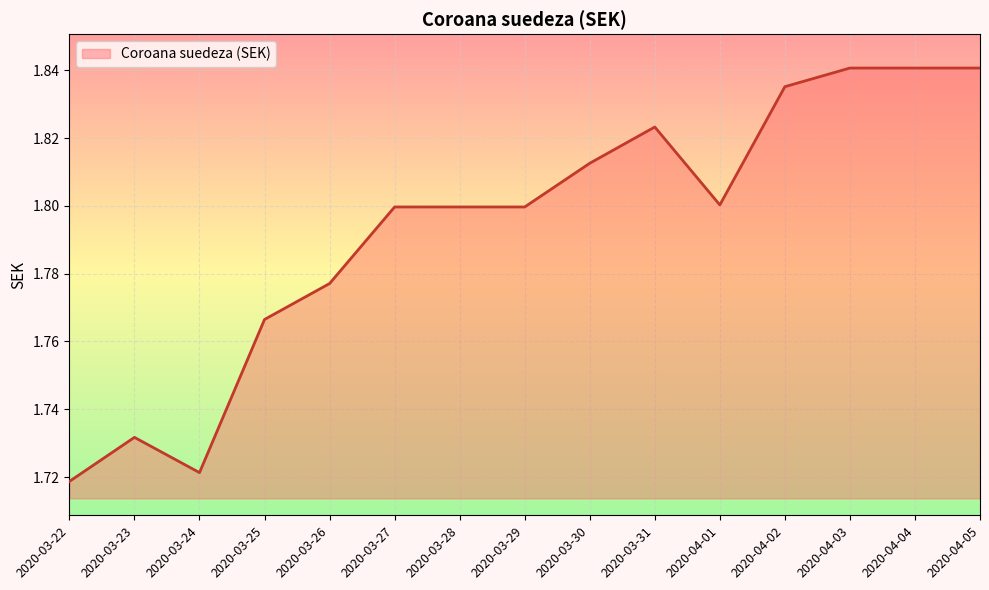

True or false: the data shows 1.1 at 2020-04-05.

False